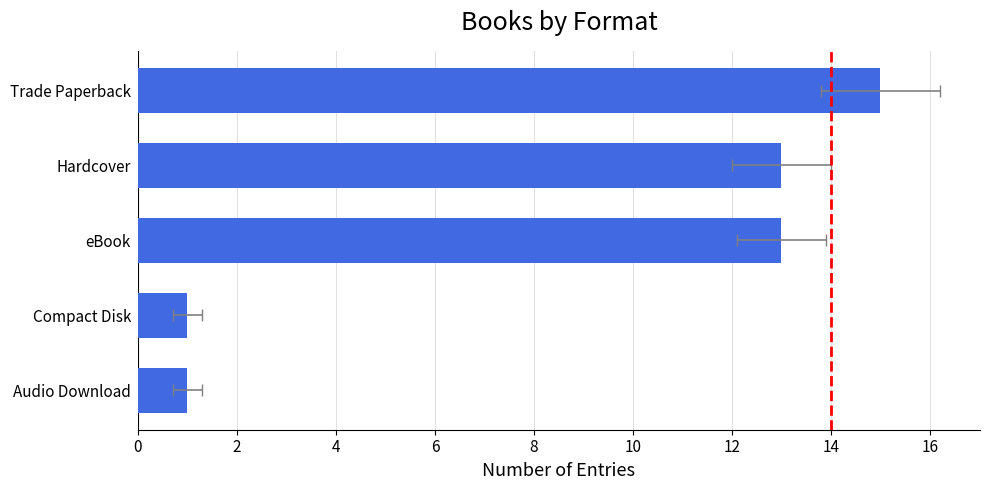

What is the difference between the maximum and minimum values?

14